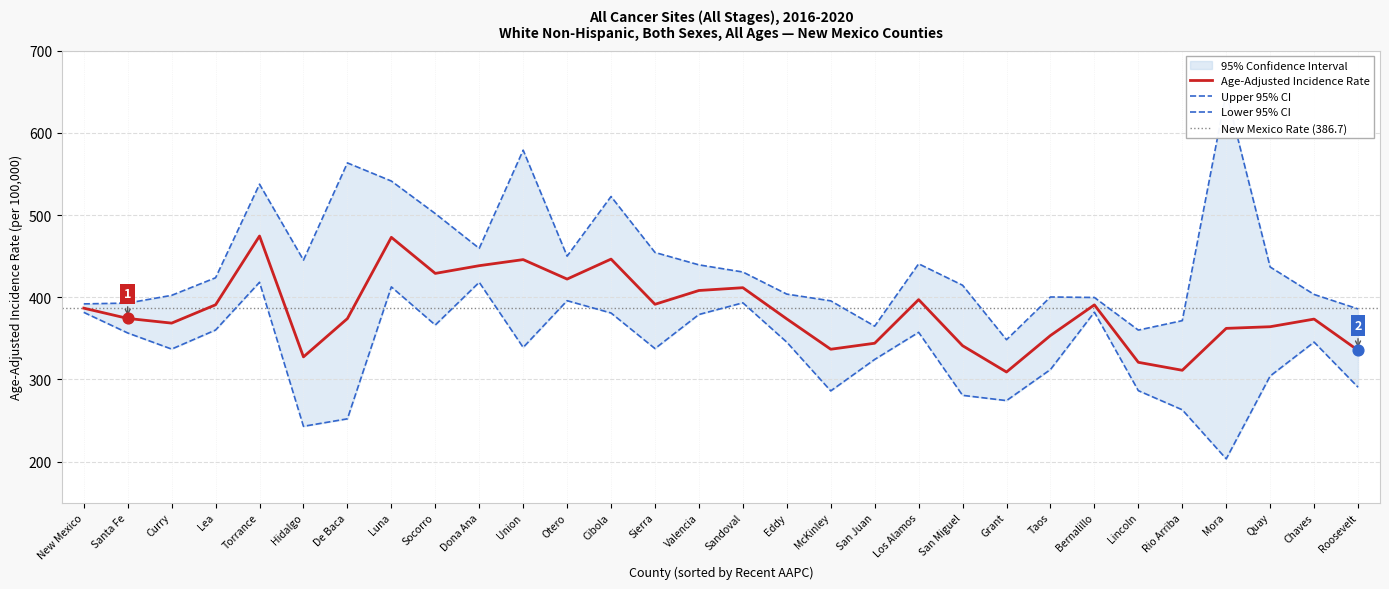

What are all the series names shown in the legend?

Age-Adjusted Incidence Rate, Upper 95% CI, Lower 95% CI